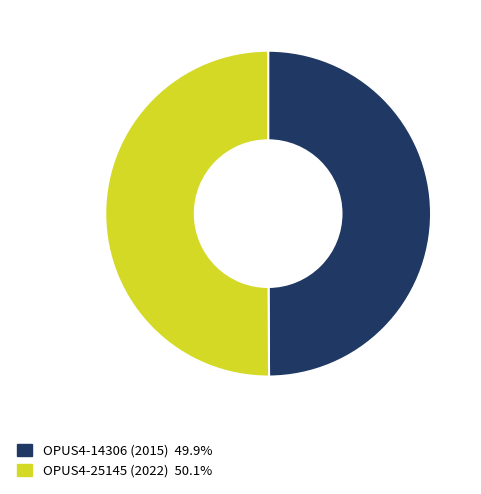

What is the ratio of the value at OPUS4-25145 (2022) to the value at OPUS4-14306 (2015)?

1.0